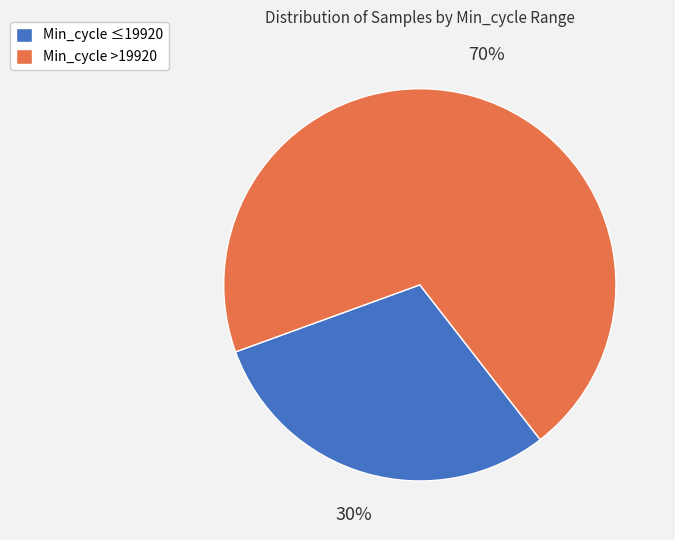

Do Min_cycle ≤19920 and Min_cycle >19920 together represent more than half of the pie?

Yes